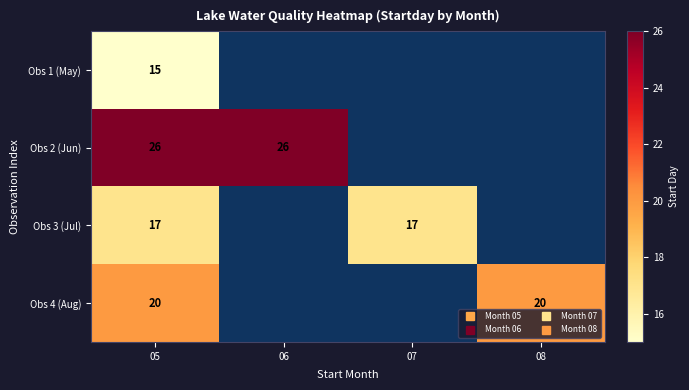

Which has a higher value, 07 or 06?

06